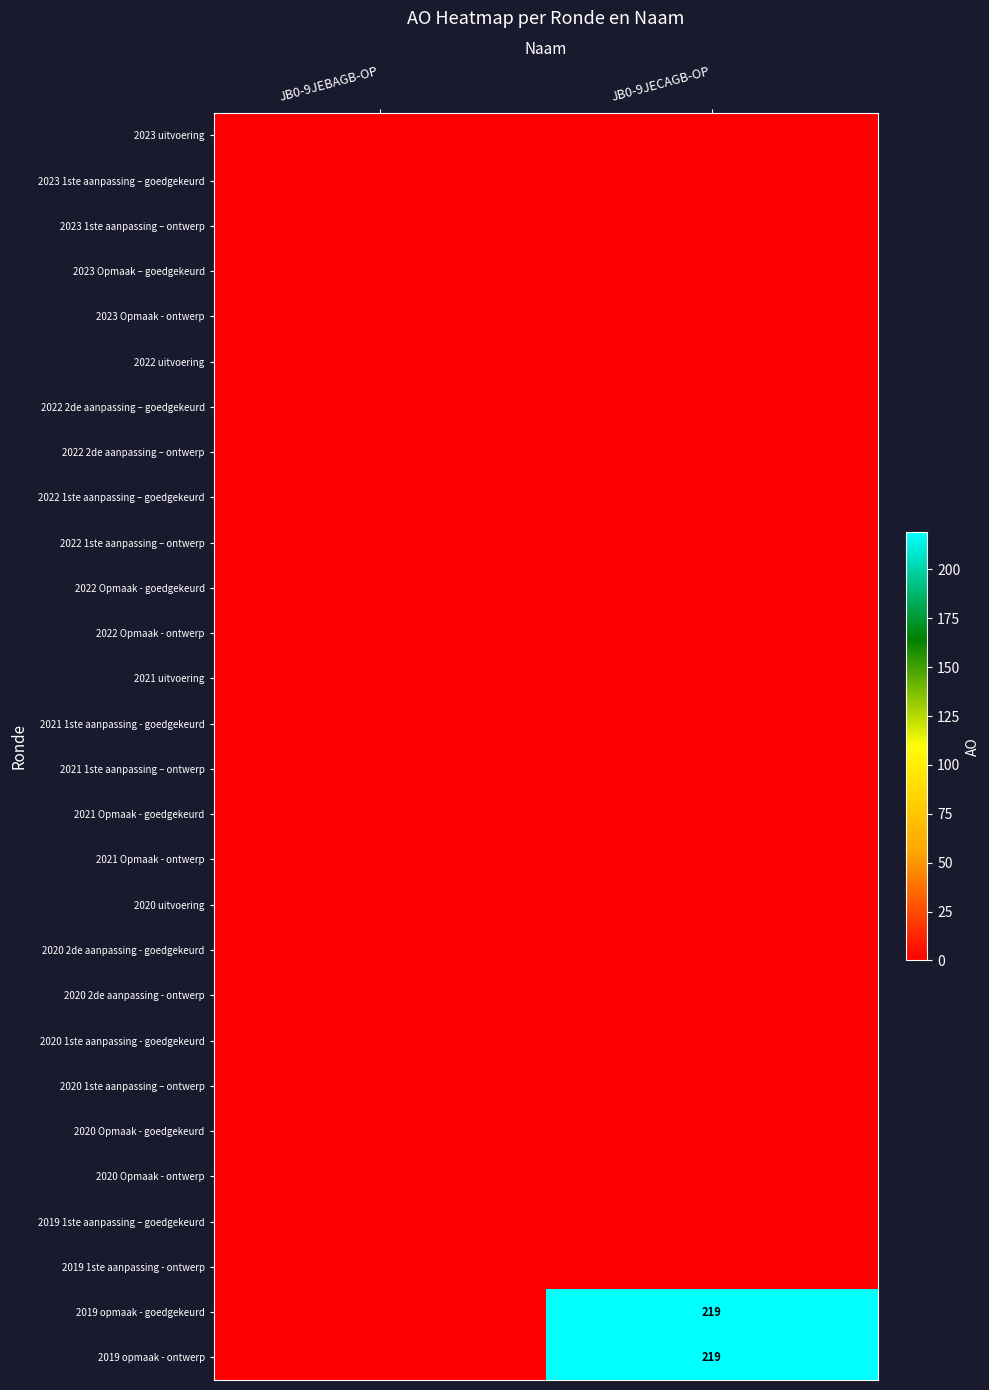

Is it true that 2019 opmaak - goedgekeurd equals 98 at JB0-9JECAGB-OP?

False